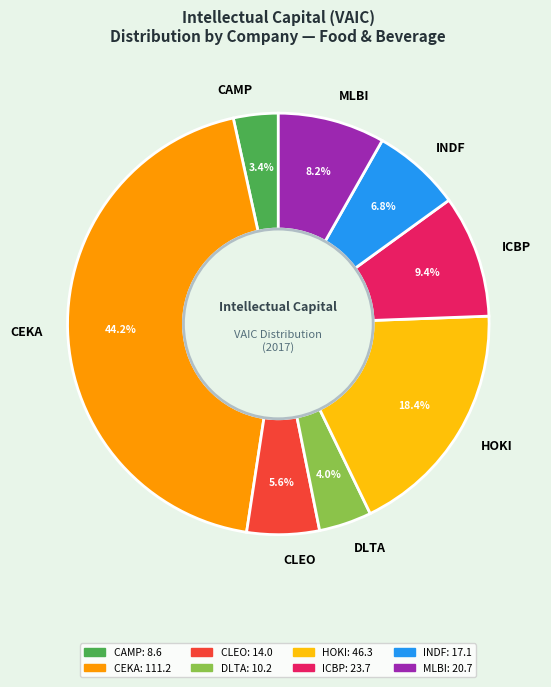

Is the sum of HOKI and CAMP greater than half?

No